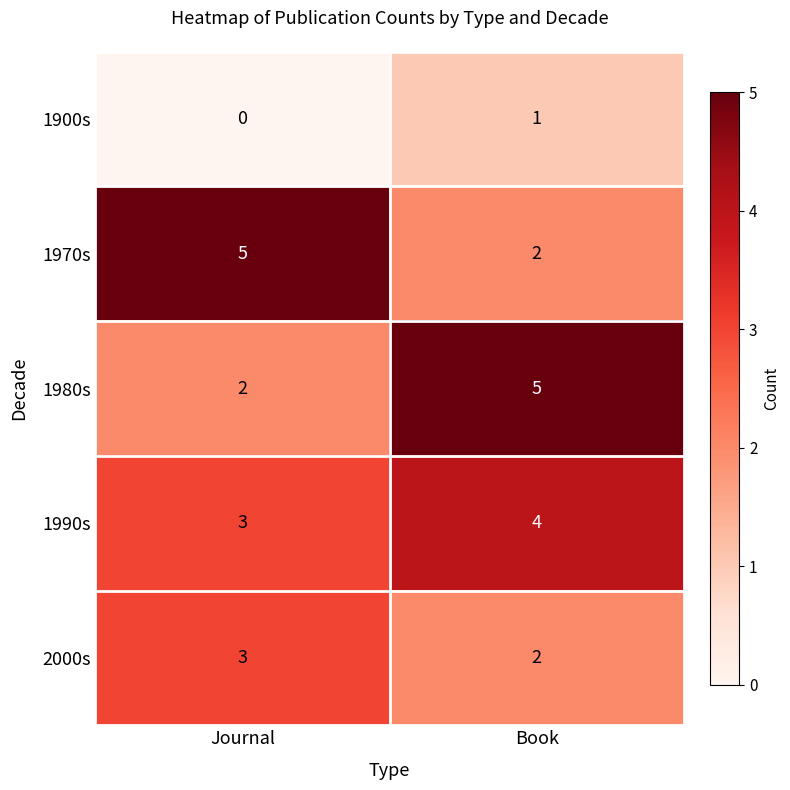

What is the spread (max minus min) of values at Journal?

5